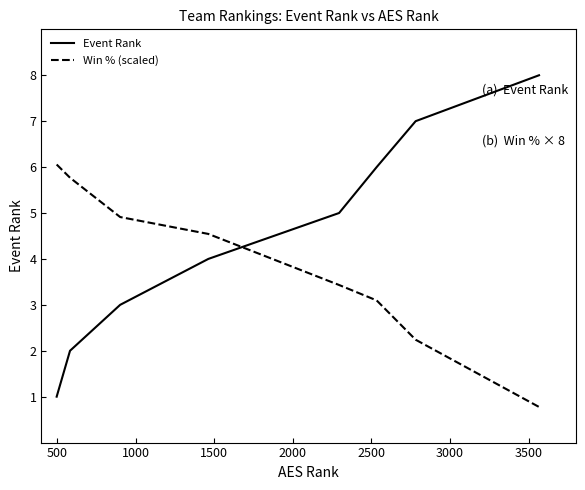

Rank the series by their maximum value, from lowest to highest.

Win % (scaled), Event Rank